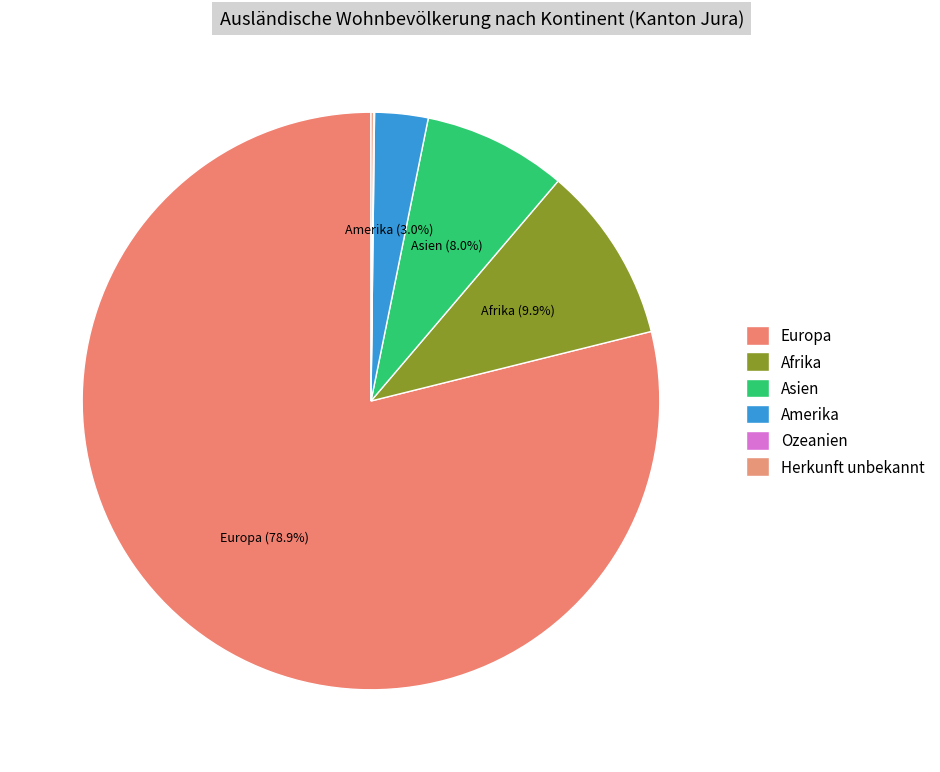

True or false: Ozeanien accounts for 0% of the total.

True